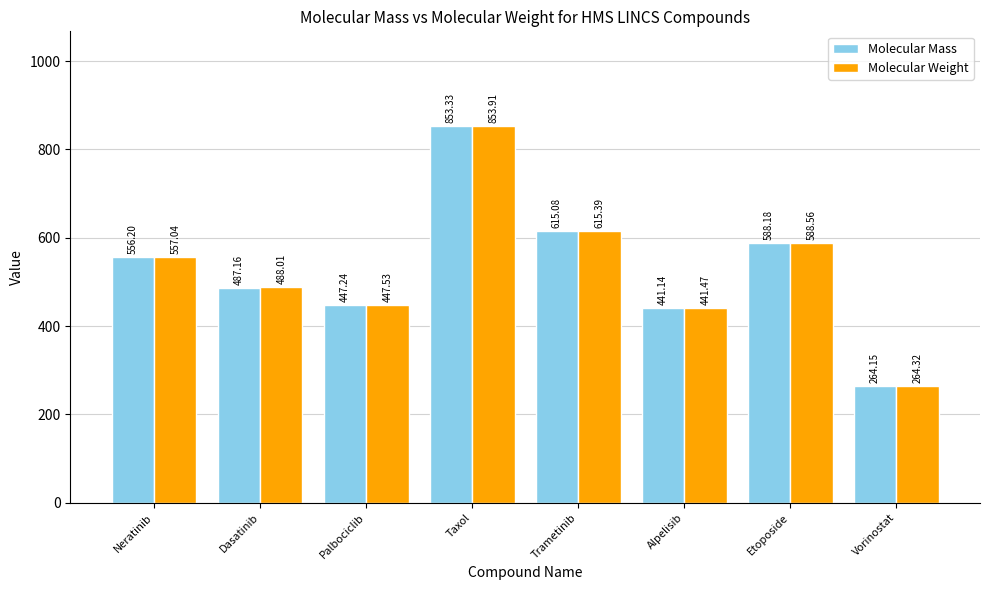

What is the maximum value for Molecular Mass?

853.3